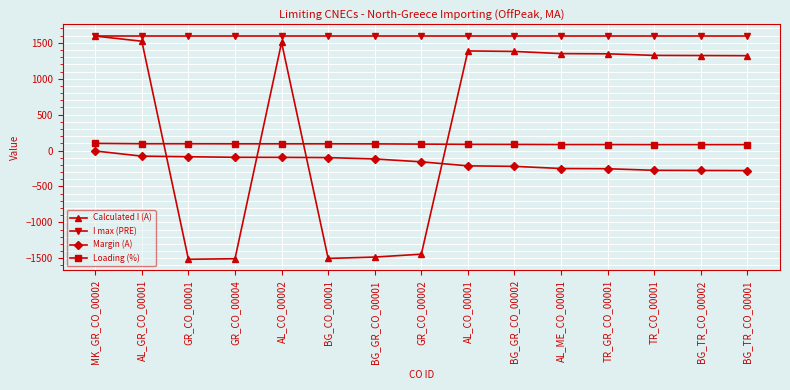

True or false: Loading (%) has a value of 86 at BG_GR_CO_00002.

True